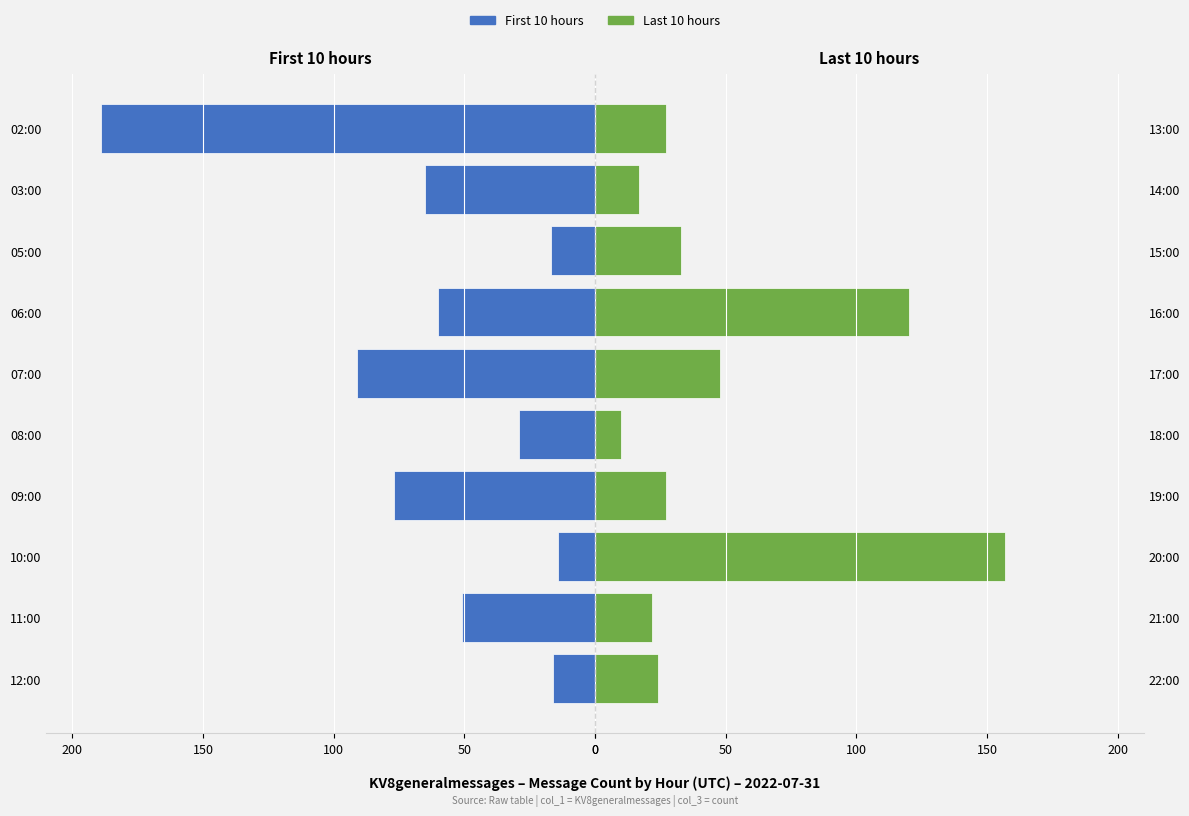

How many bars are there in total?

20